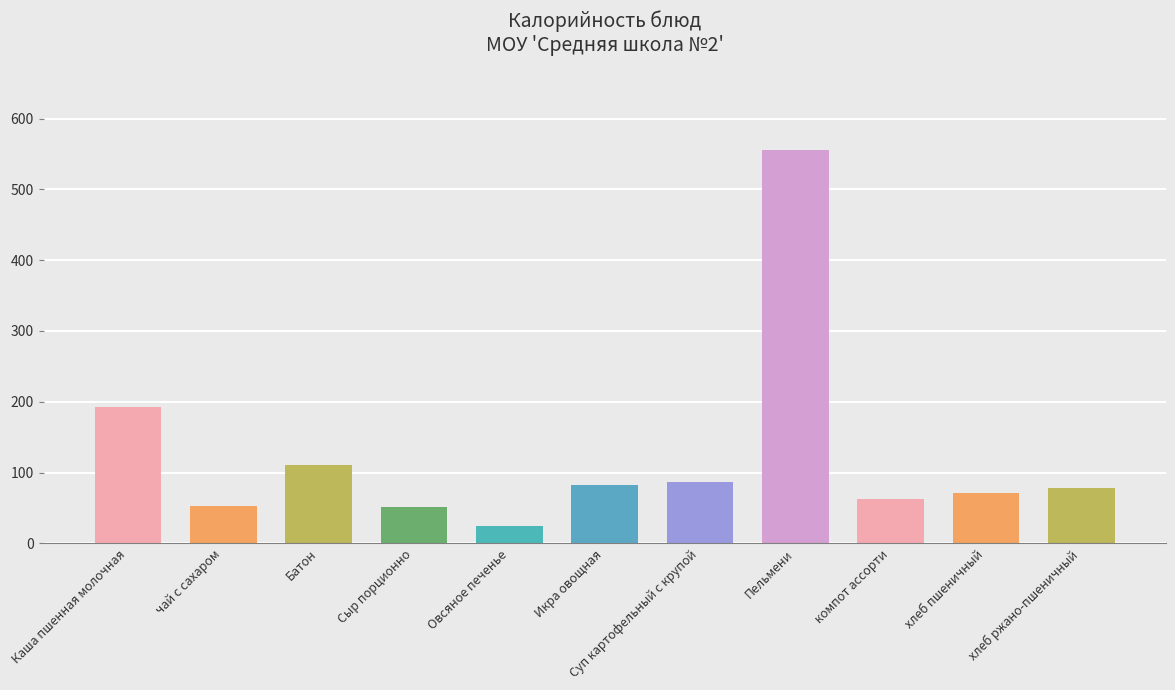

Which category has the lowest value across all series?

Овсяное печенье